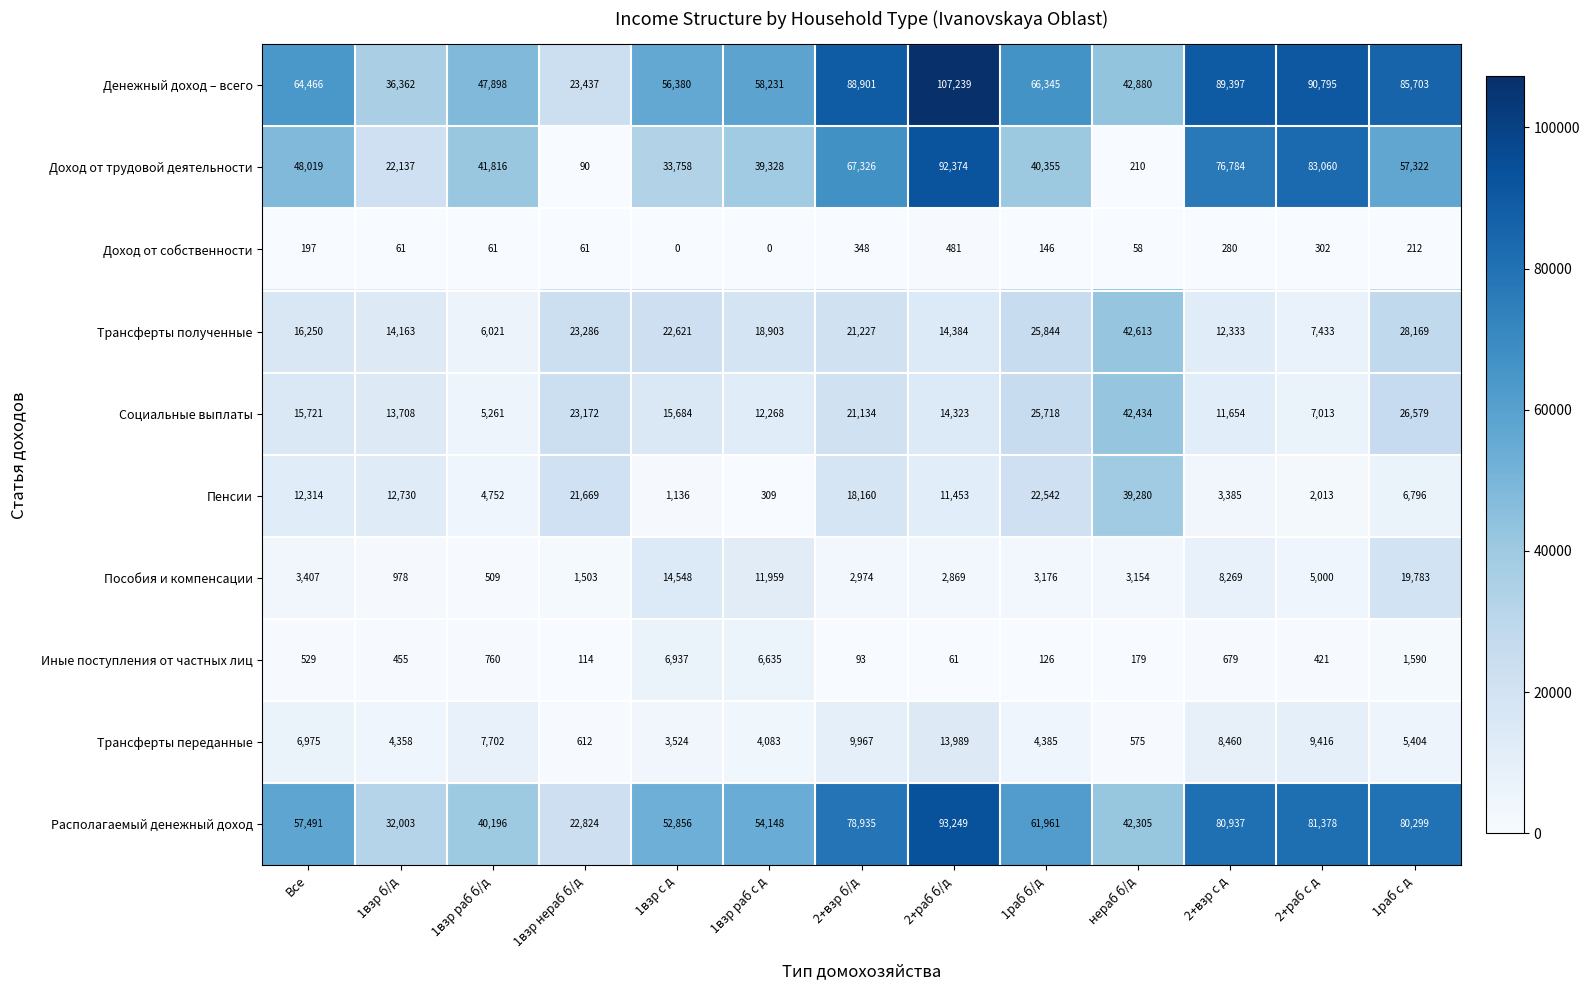

Which series has the largest range (max minus min)?

Доход от трудовой деятельности